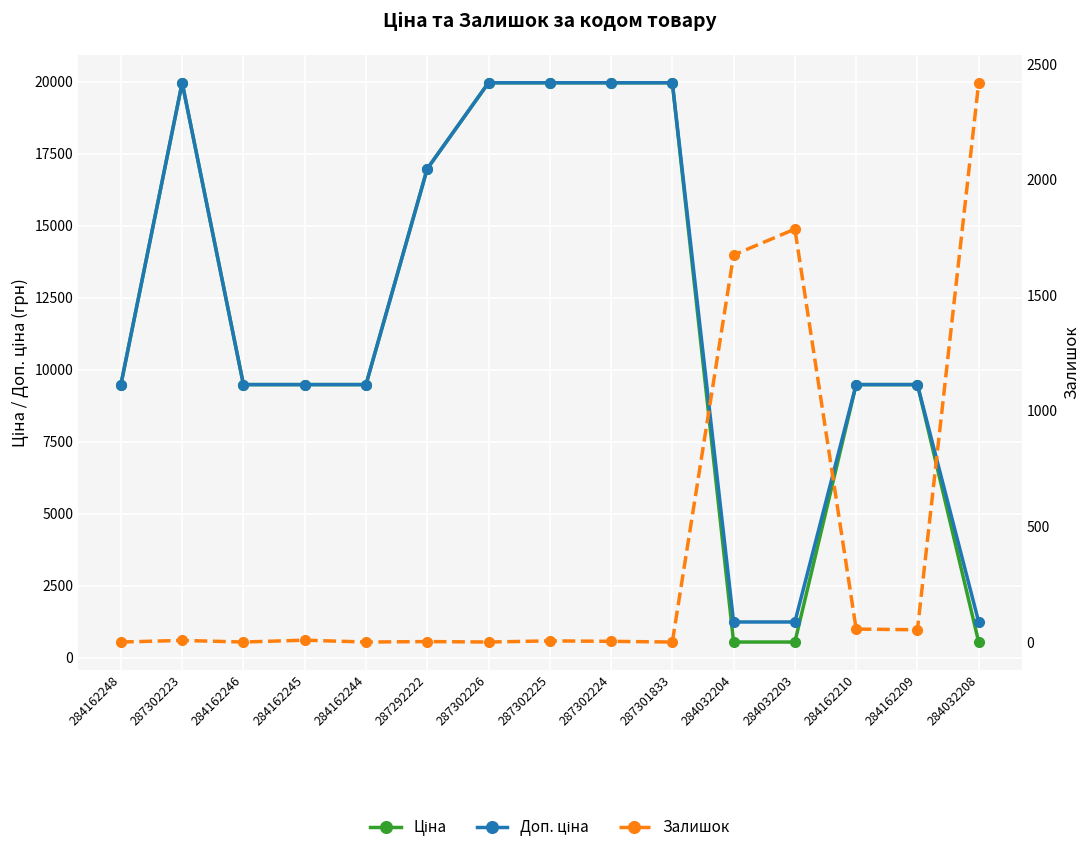

The value of Ціна at 284032203 is 133.9. True or false?

False